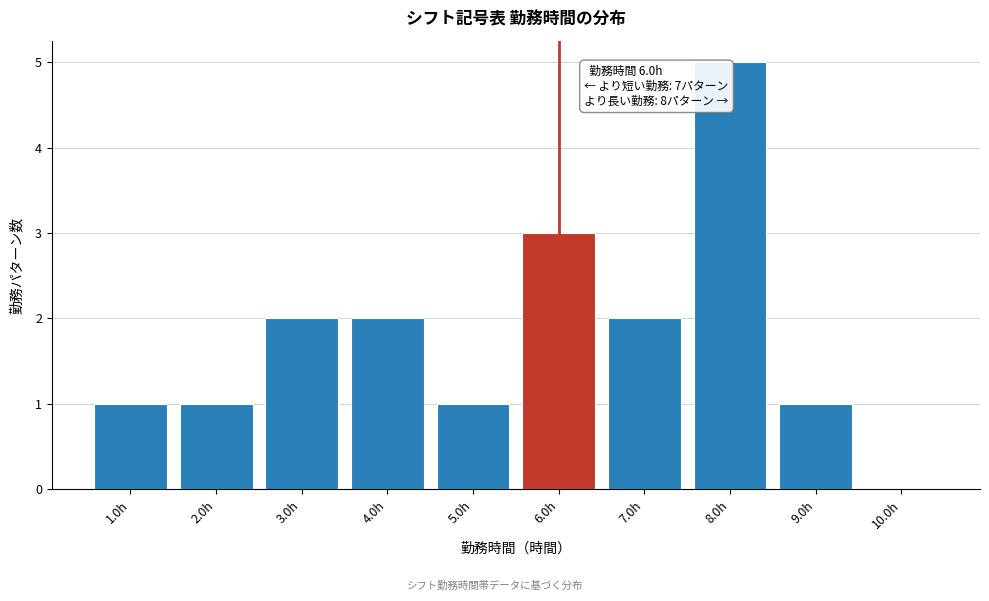

Which range on the x-axis has the tallest bar?

7.5 to 8.5